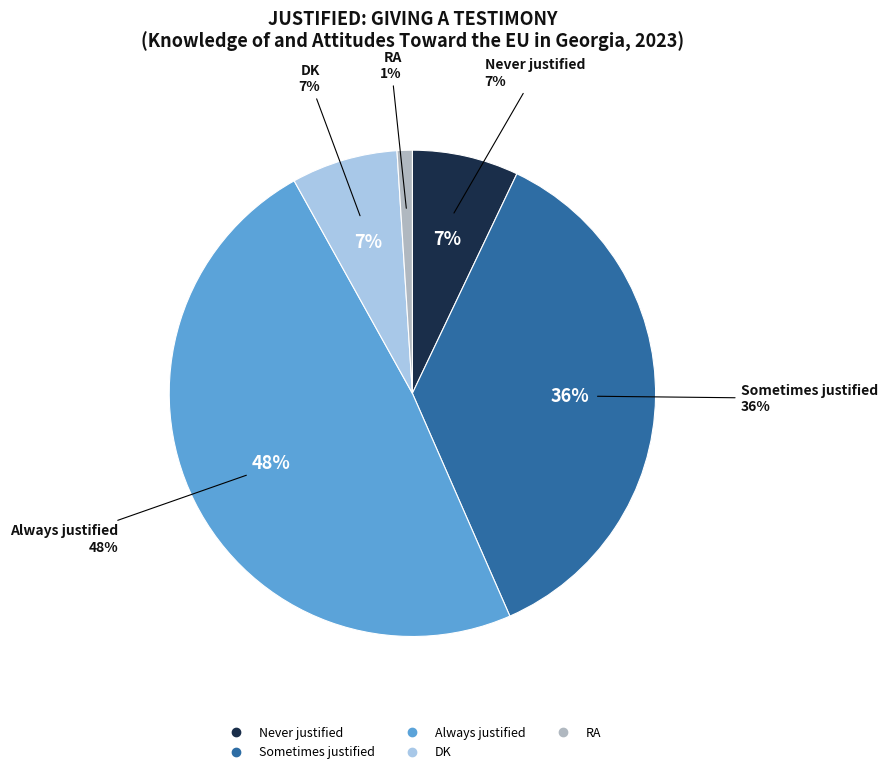

To the nearest percent, what portion does Always justified represent?

48%